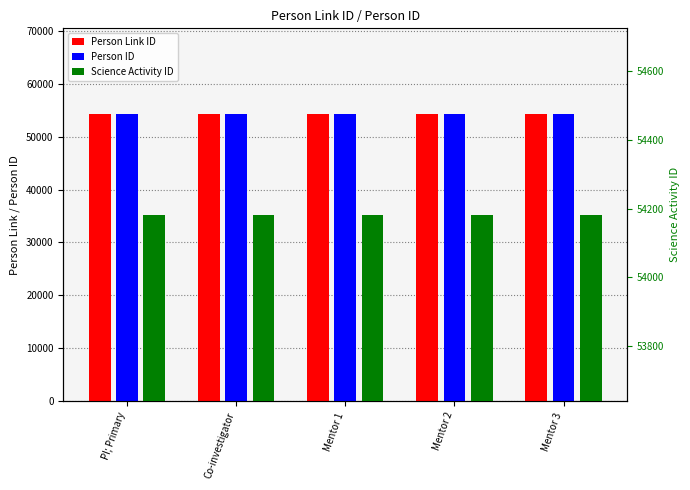

Which series has the largest total across all categories?

Person Link ID